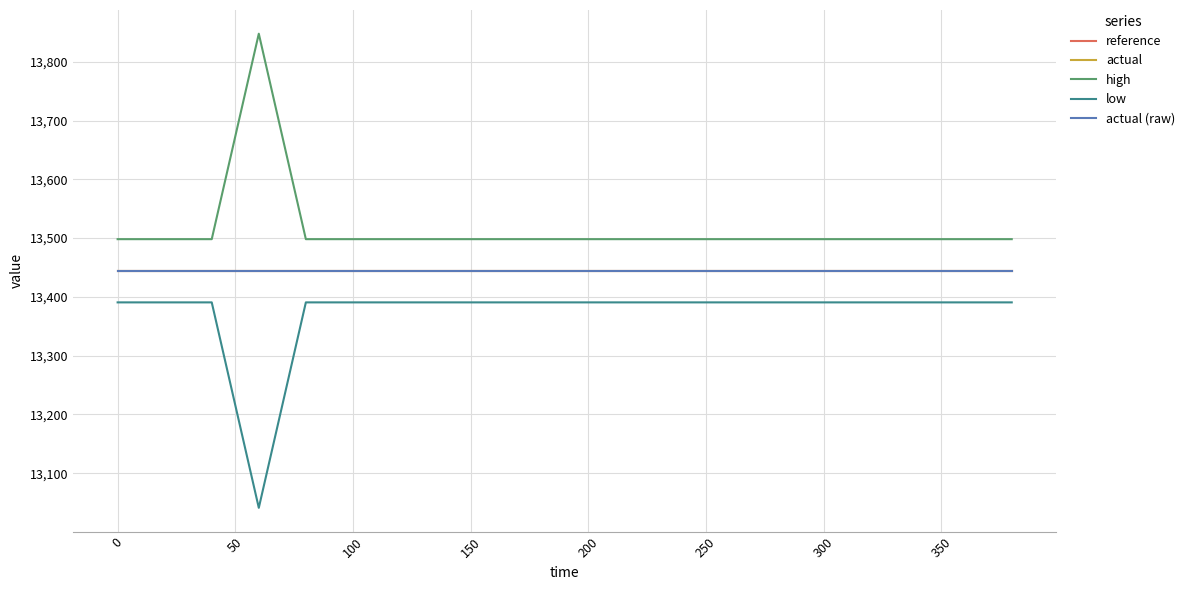

Does the chart display data point markers on the line(s)?

No